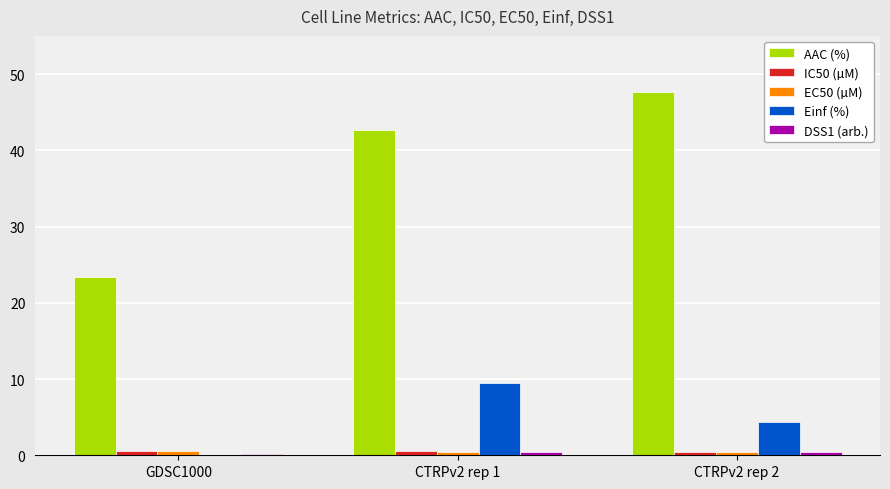

What is the sum of all IC50 (µM) values?

1.5